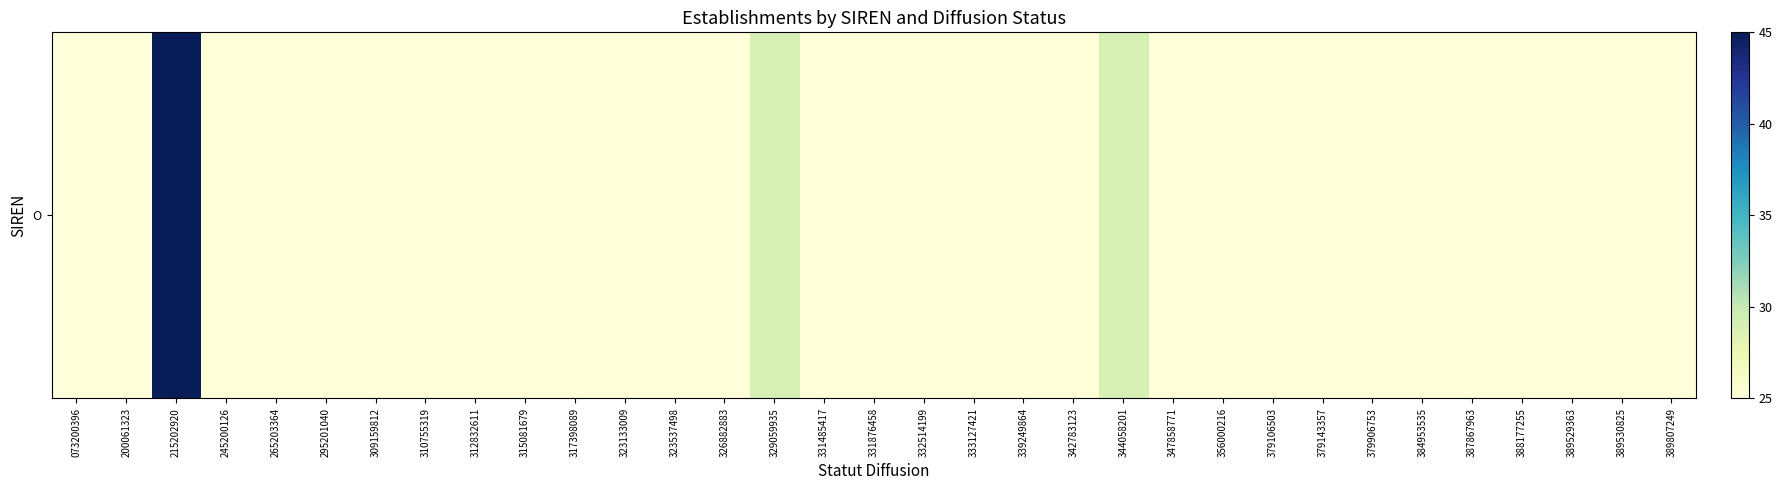

Reading right to left, transcribe all the data shown in this chart.

25	25	25	25	25	25	25	25	25	25	25	29	25	25	25	25	25	25	29	25	25	25	25	25	25	25	25	25	25	25	45	25	25